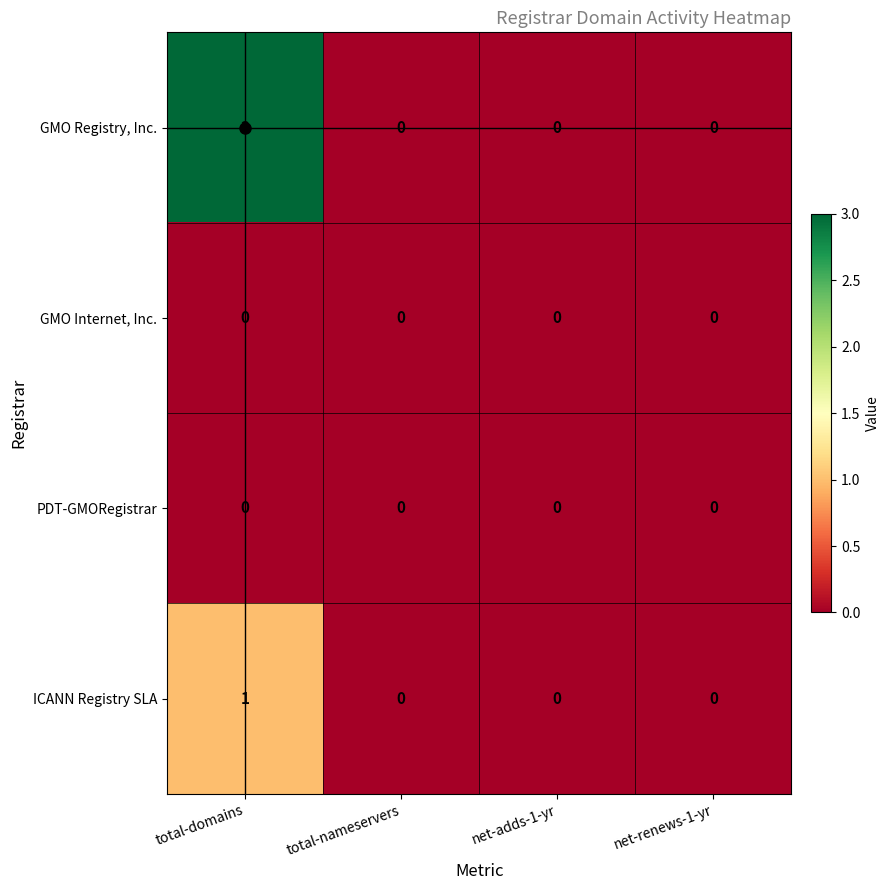

How many series are shown in this chart?

4